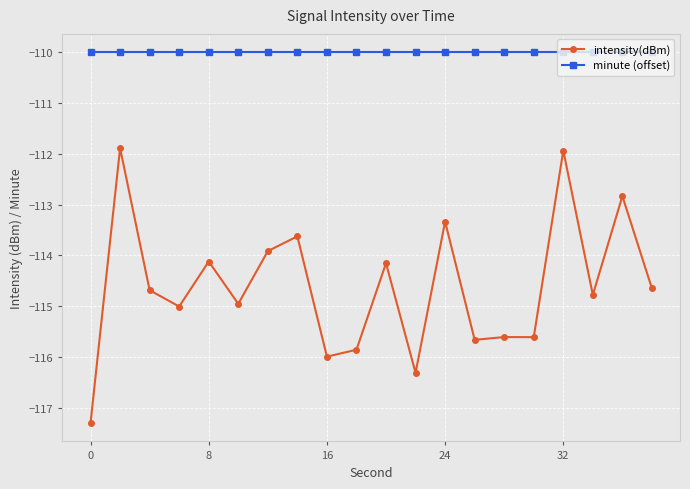

What is the highest value of the minute (offset) series?

-110.0